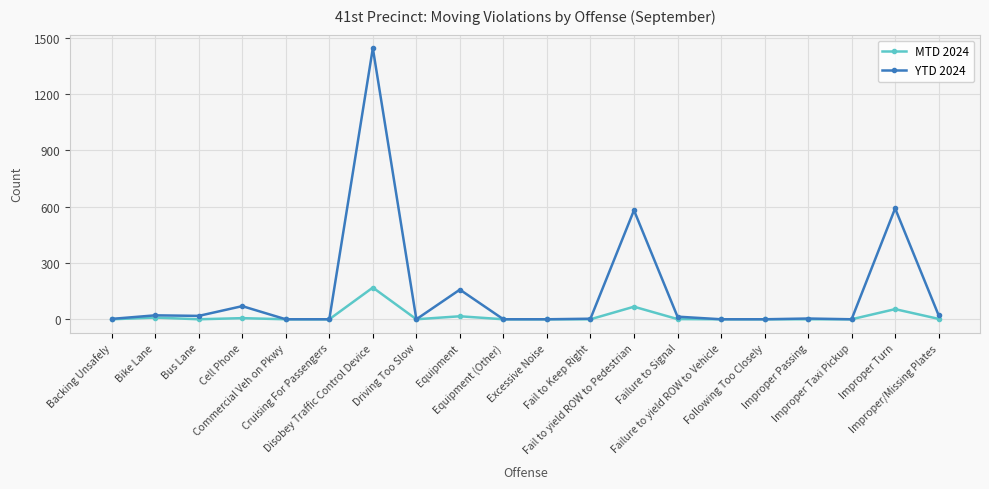

What is the maximum value for MTD 2024?

169